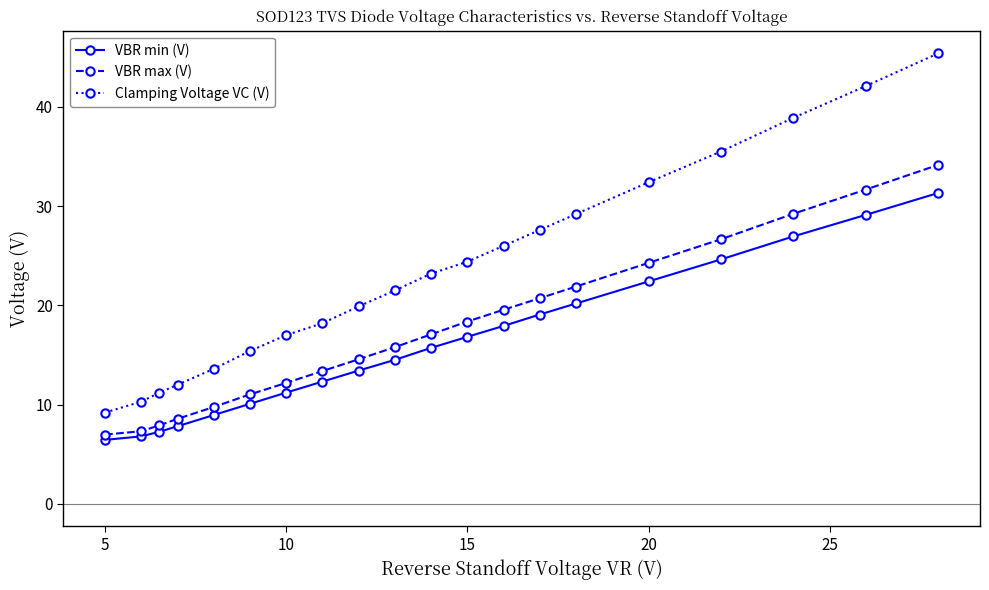

What is the difference between the maximum and minimum values in the VBR max (V) series?

27.2